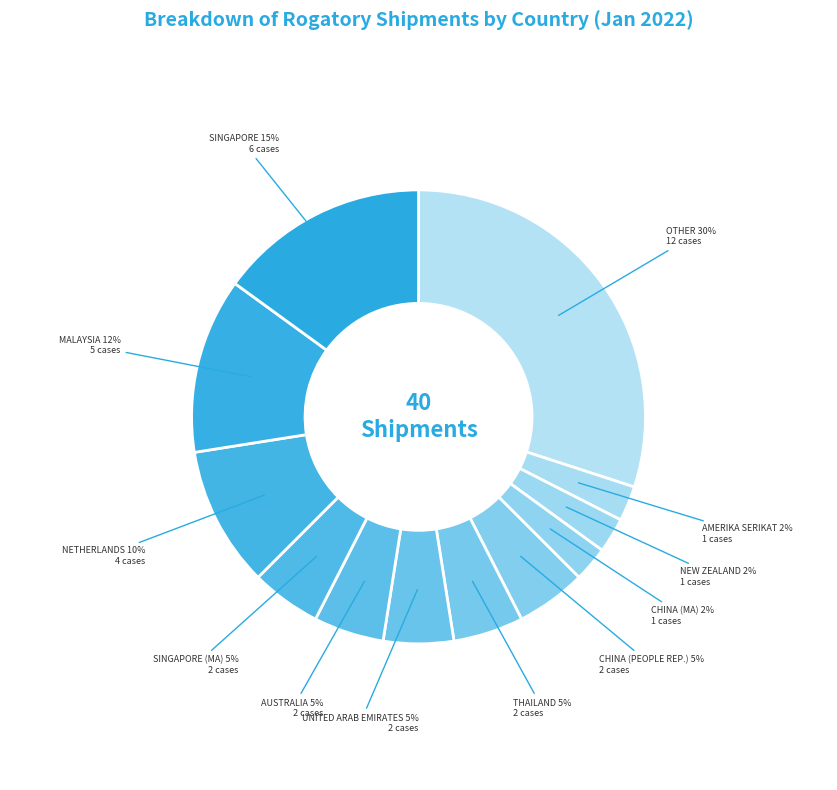

Is the sum of UNITED ARAB EMIRATES and SINGAPORE greater than half?

No